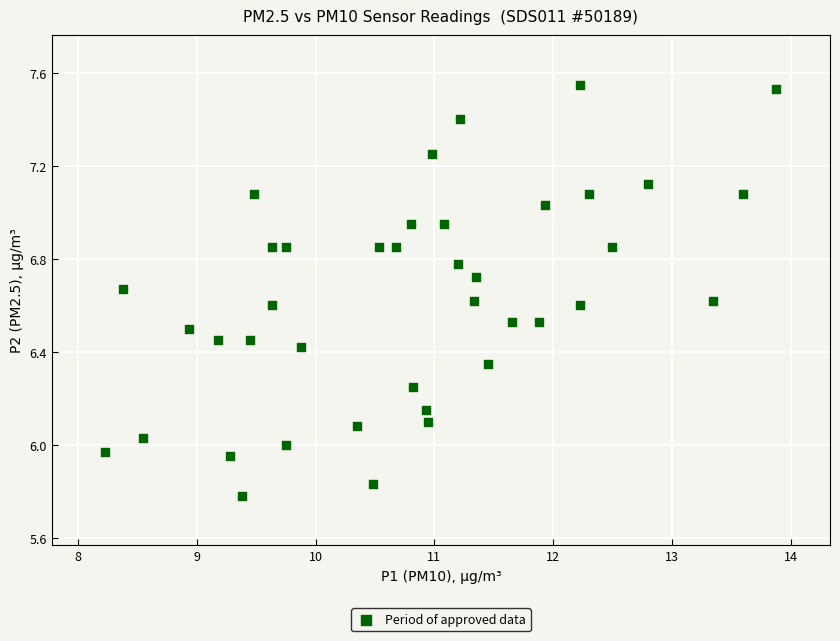

What is the range of Y values (max minus min)?

1.8